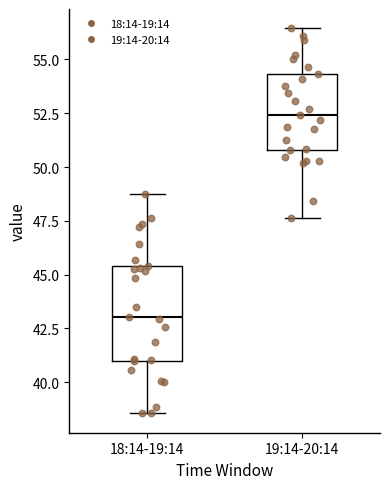

Reading left to right, read every box against the y-axis: the position of its median line, the range the box covers, and the ends of its whiskers. The values are not printed on the chart, so give them approximately, as read against the axis.

18:14-19:14: median 43.0, box 41.0 to 45.5, whiskers 38.5 to 48.5
19:14-20:14: median 52.5, box 51.0 to 54.5, whiskers 47.5 to 56.5